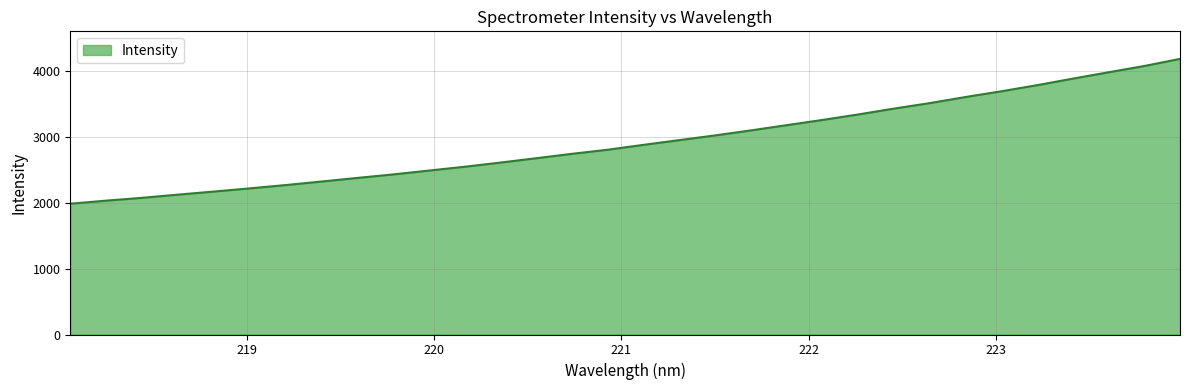

What is the minimum value shown in the chart?

1987.1